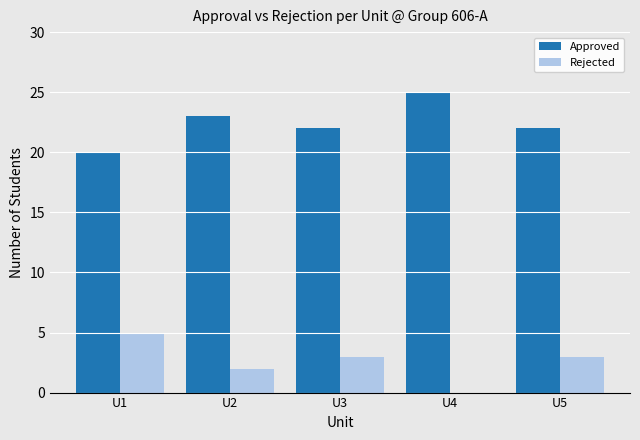

The Approved series shows 13 at U3. True or false?

False